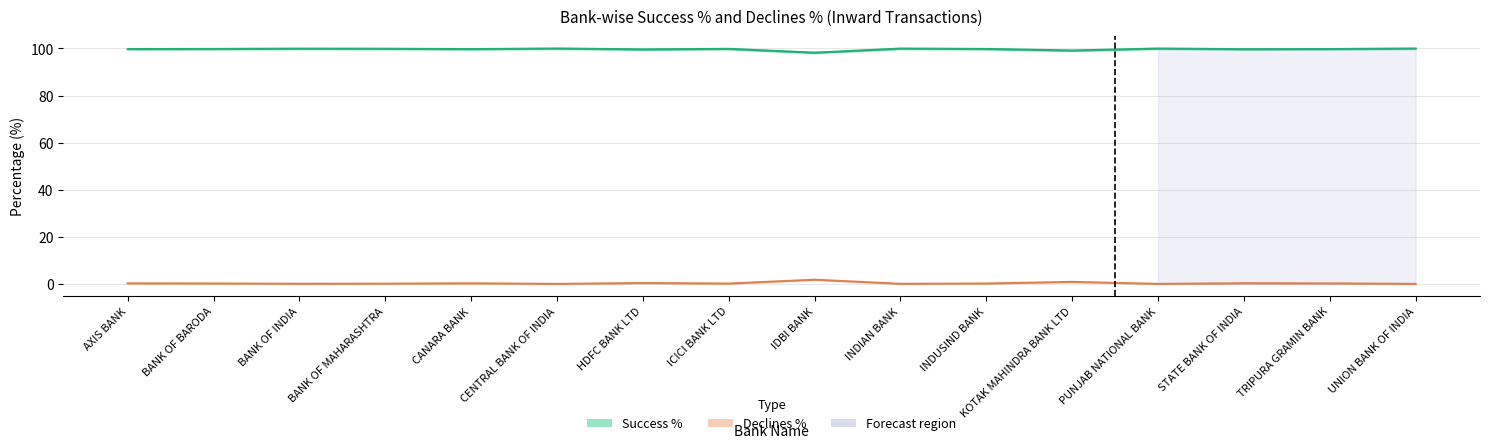

Which category has the lowest value in the Declines % series?

CENTRAL BANK OF INDIA